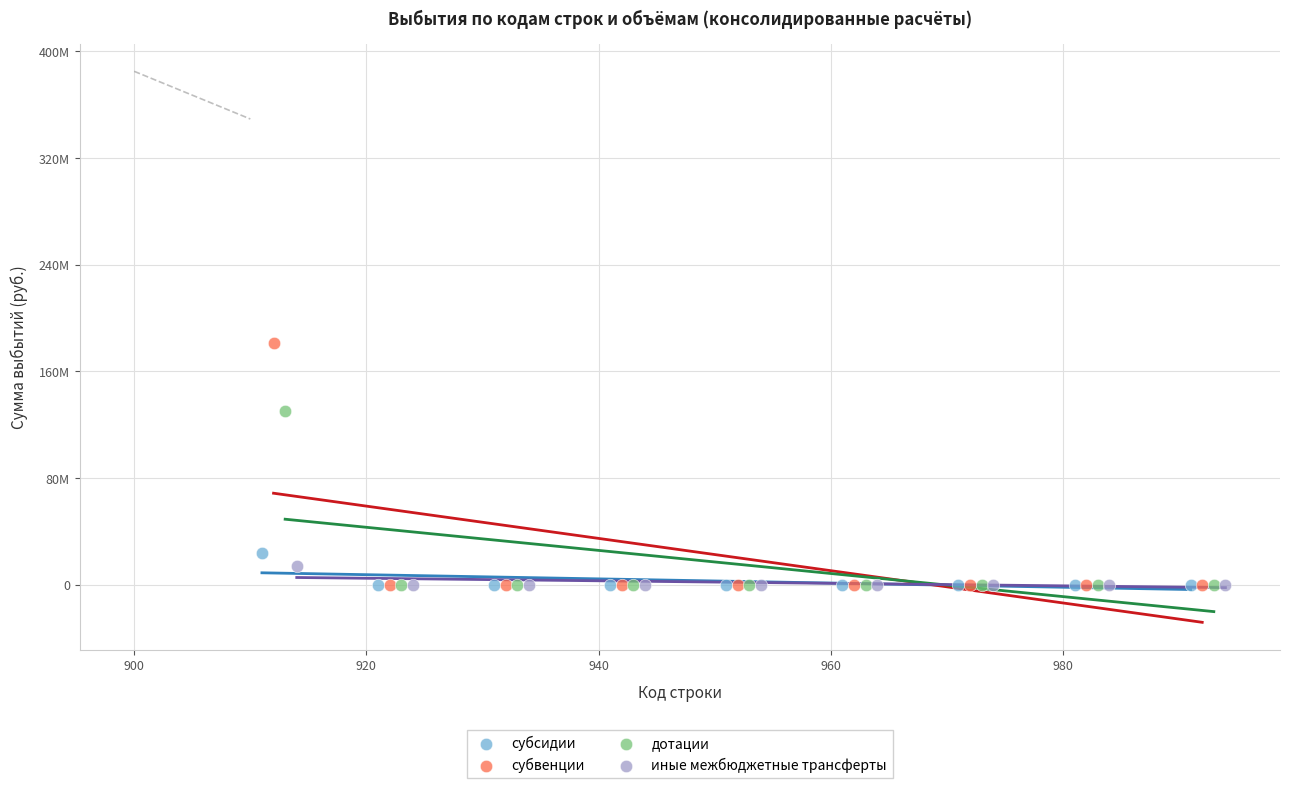

Which series reaches the maximum Y coordinate?

субвенции